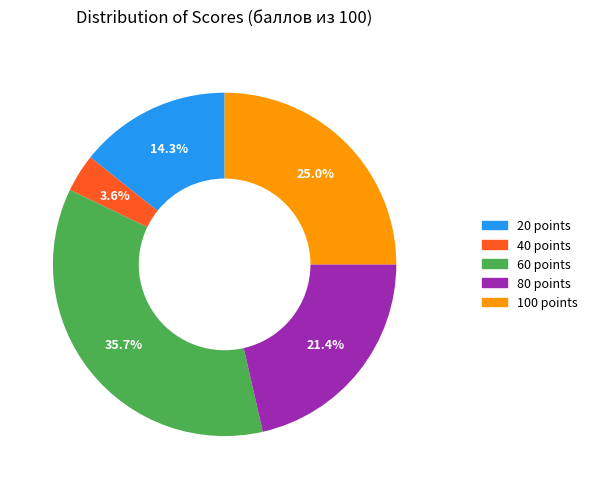

How many segments does this pie chart have?

5